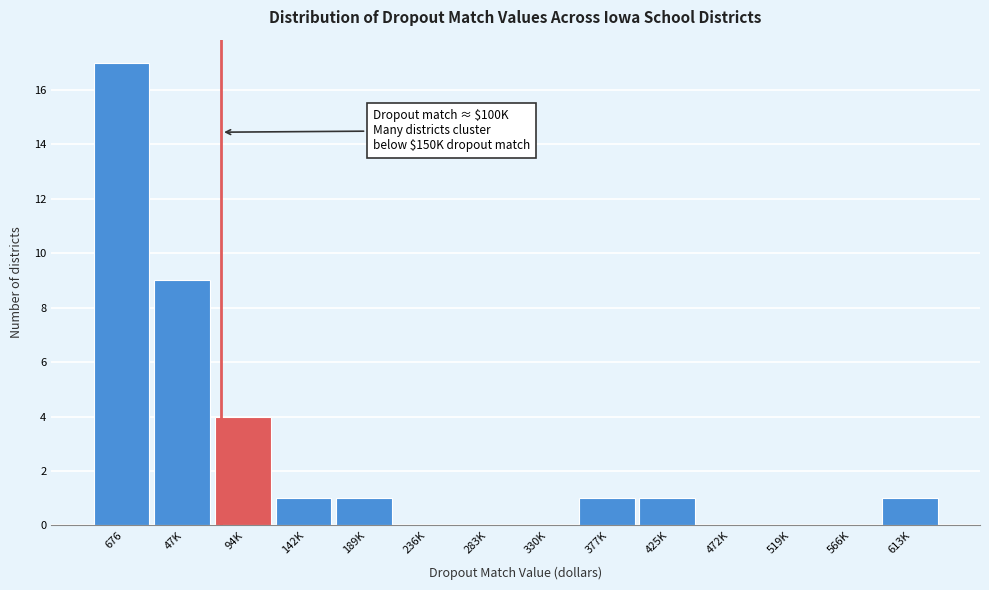

Reading left to right, transcribe all the data shown in this chart.

676=17	47K=9	94K=4	142K=1	189K=1	236K=0	283K=0	330K=0	377K=1	425K=1	472K=0	519K=0	566K=0	613K=1